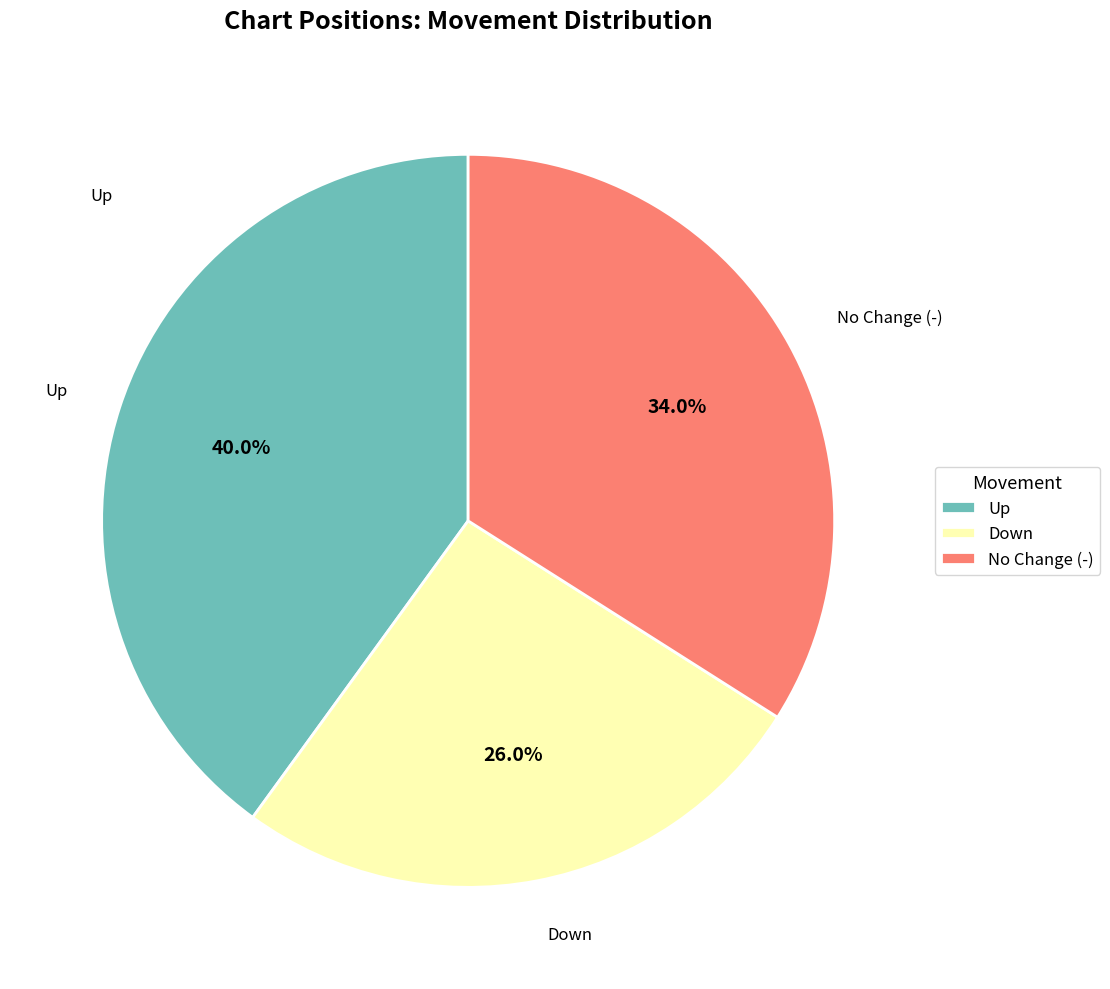

What is the smallest slice in the pie chart?

Down